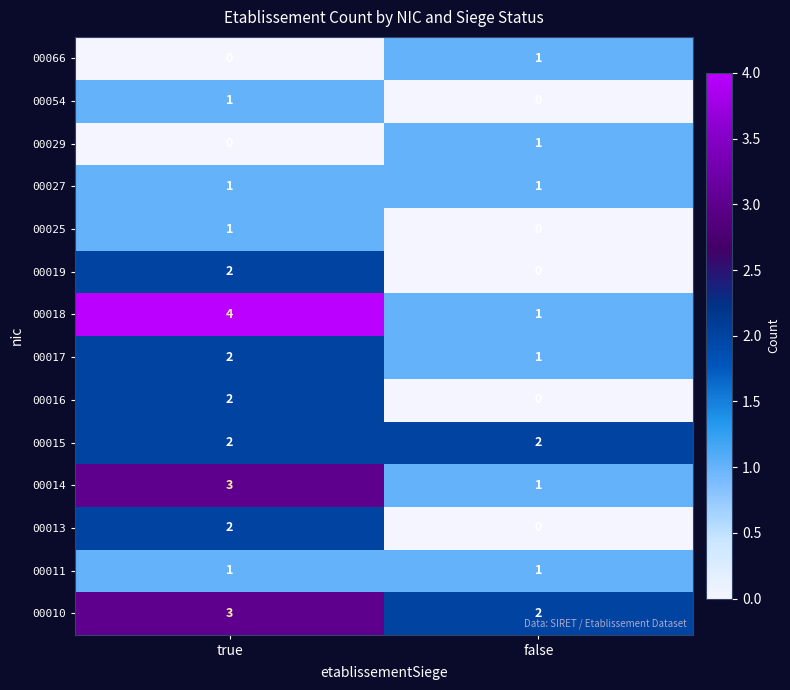

Count the number of categories in the chart.

2